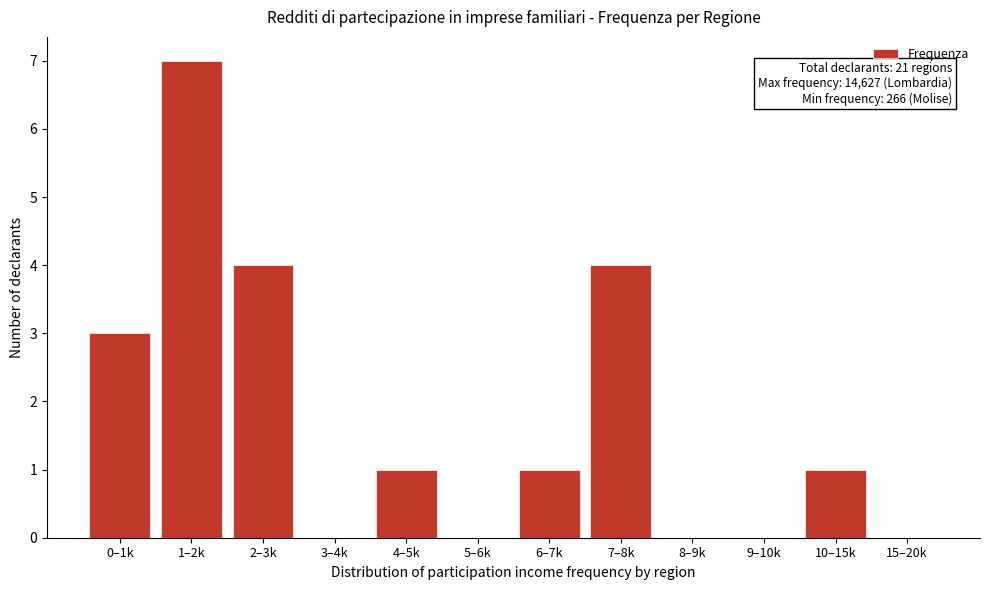

Reading left to right, what are all the values shown in this chart?

0–1k=3	1–2k=7	2–3k=4	3–4k=0	4–5k=1	5–6k=0	6–7k=1	7–8k=4	8–9k=0	9–10k=0	10–15k=1	15–20k=0